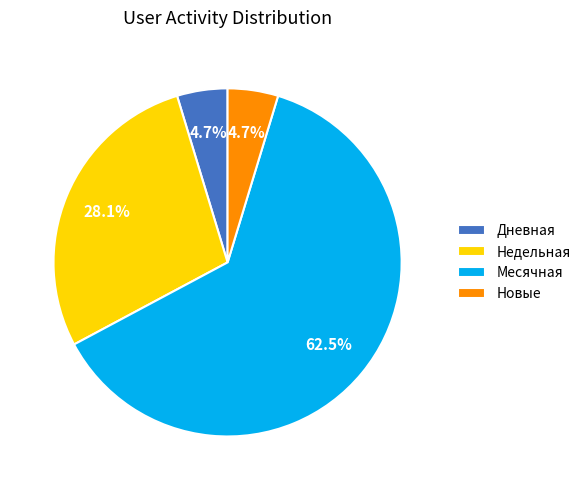

What is the ratio of the value at Месячная to the value at Недельная?

2.2